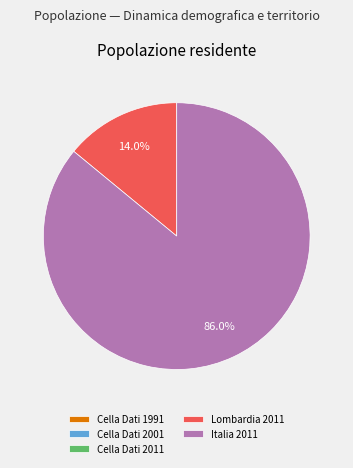

Does Italia 2011 account for over 50% of the chart?

Yes